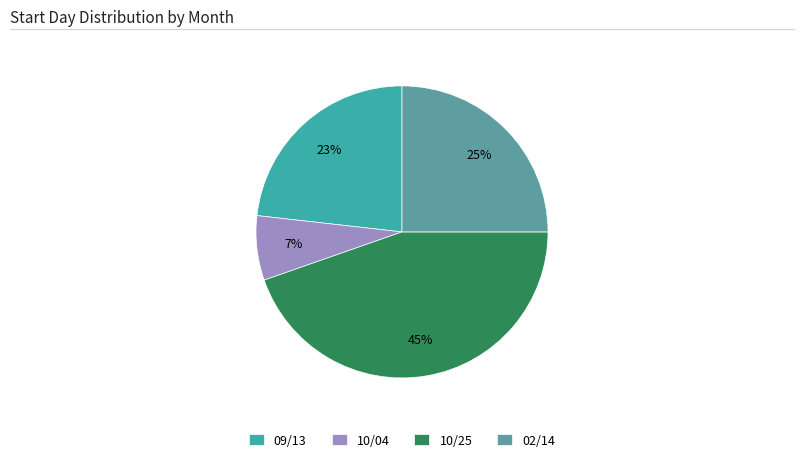

To the nearest percent, what percentage of the pie is 10/04?

7%